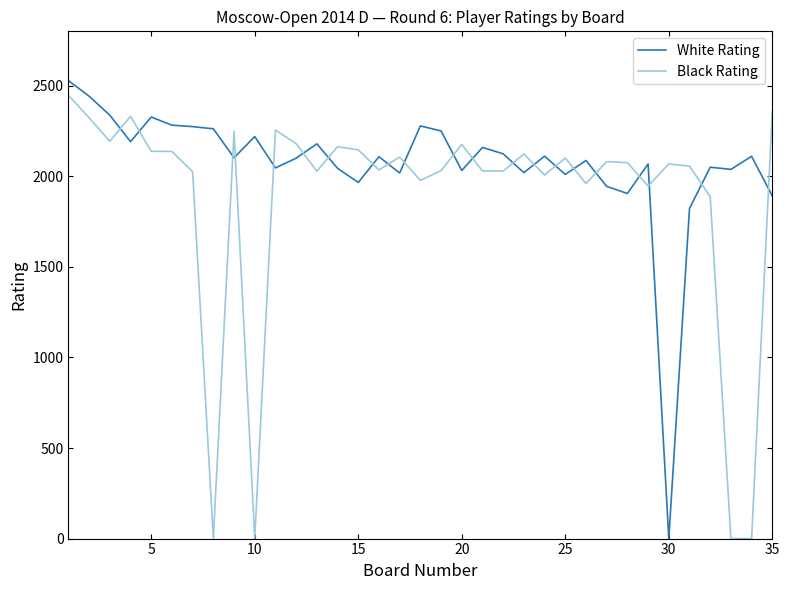

Which series has the largest total across all categories?

White Rating